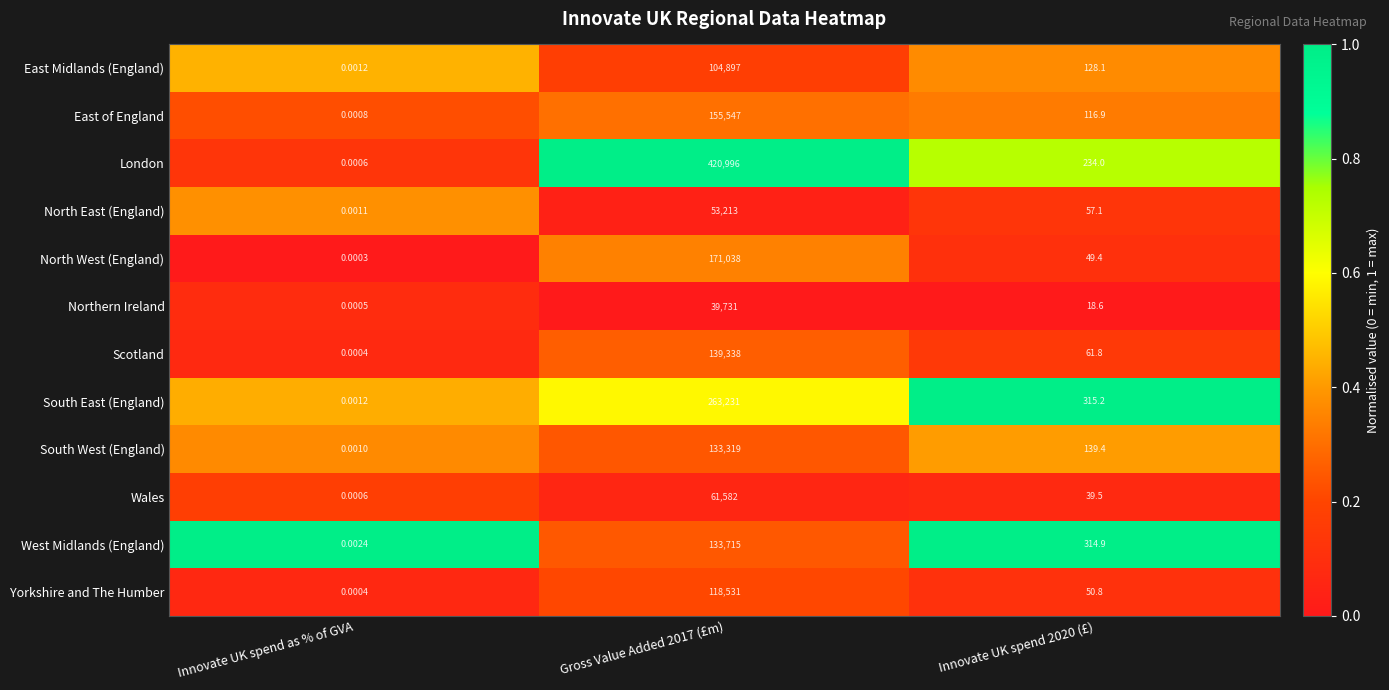

Which series changed the most between Innovate UK spend as % of GVA and Innovate UK spend 2020 (£)?

South East (England)